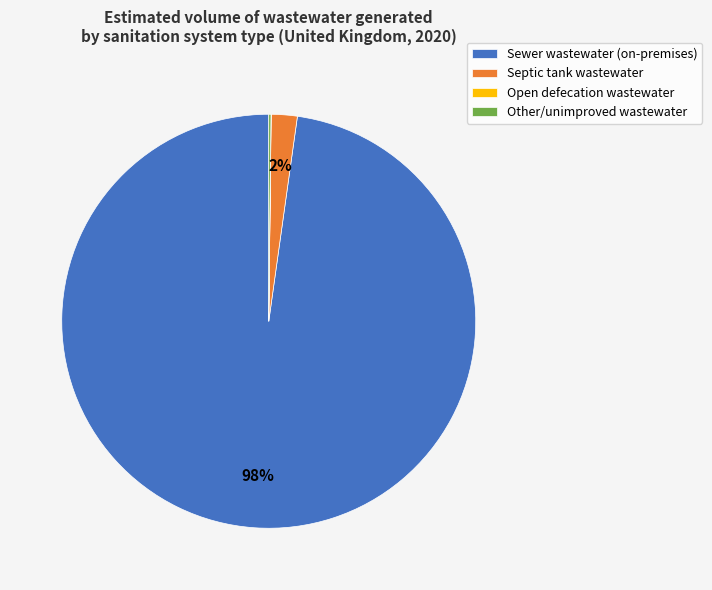

Which slice is the largest?

Sewer wastewater (on-premises)